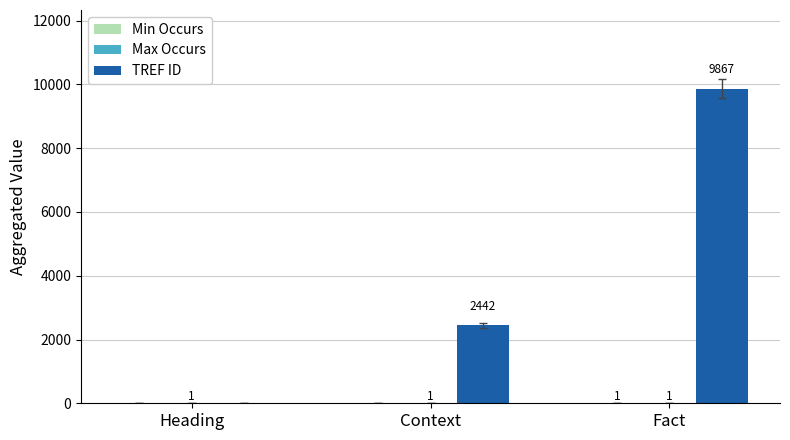

The value of TREF ID at Context is 2442. True or false?

True